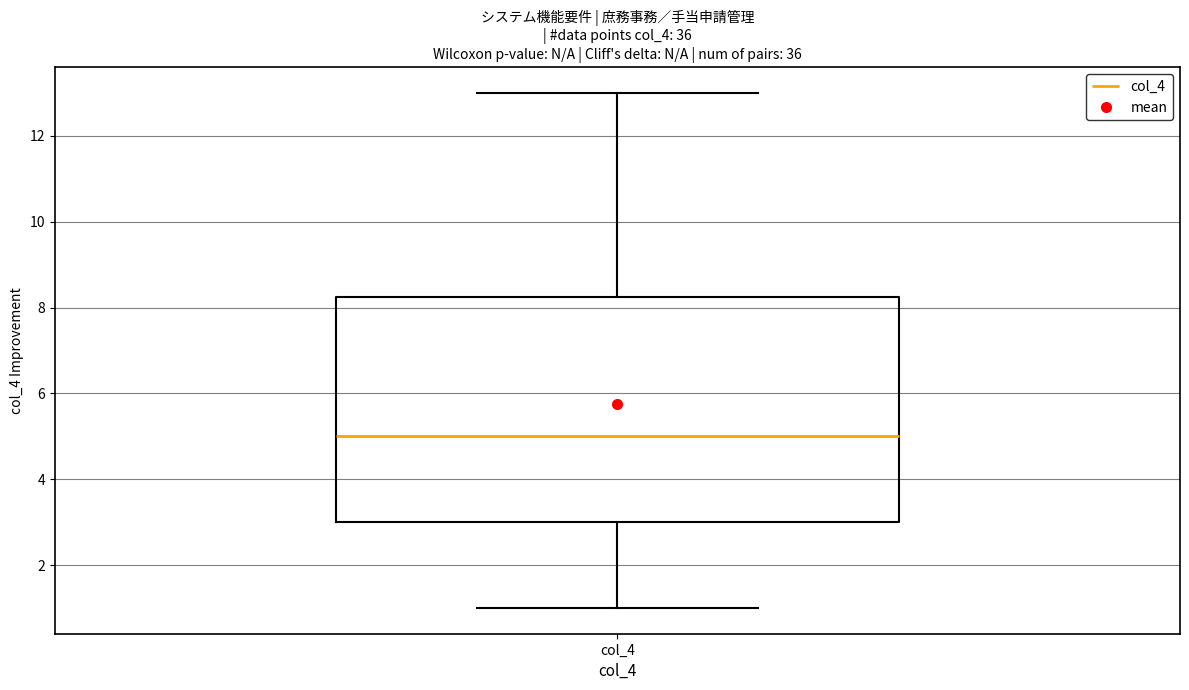

Where does the median line of the box for col_4 sit on the y-axis? The values are not printed on the chart, so give them approximately, as read against the axis.

5.0